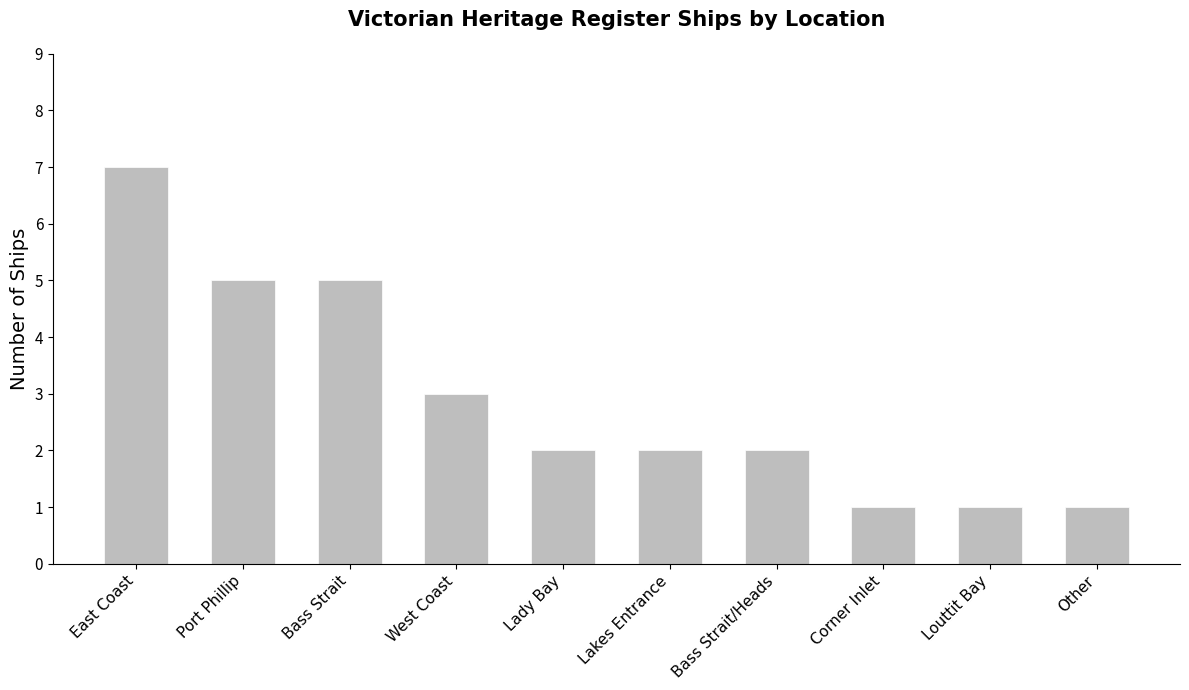

What is the greatest value displayed?

7